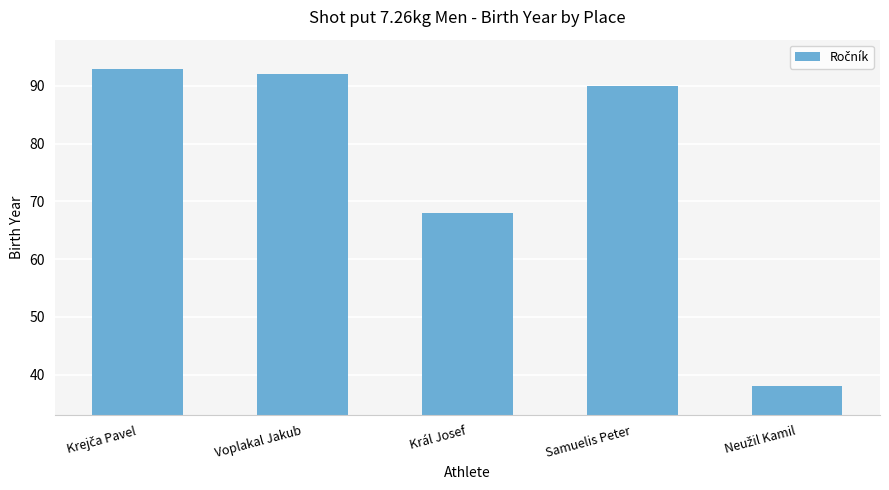

What is the approximate value at Samuelis Peter?

90